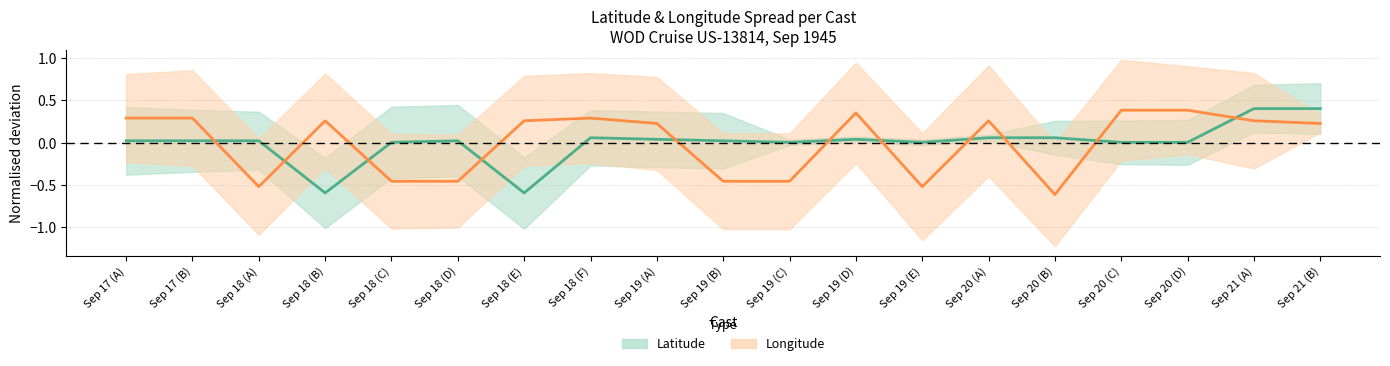

What is the total value across all series at Sep 20 (A)?

0.3